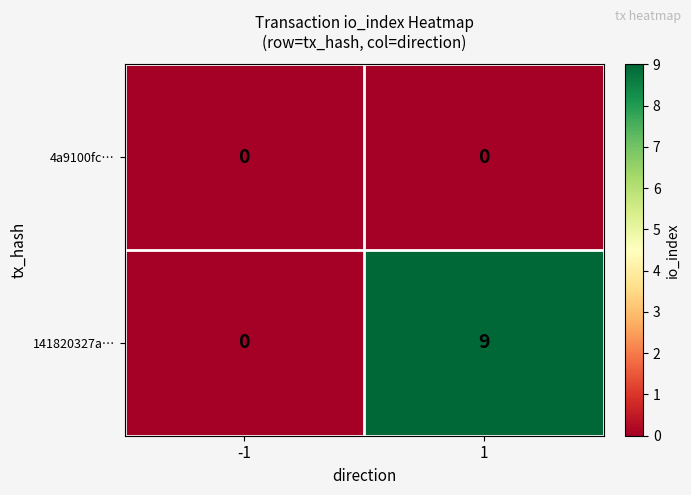

Which series has the largest range (max minus min)?

141820327a…